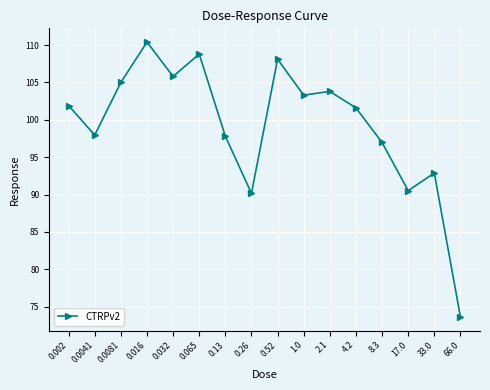

How many distinct data groups are displayed?

1